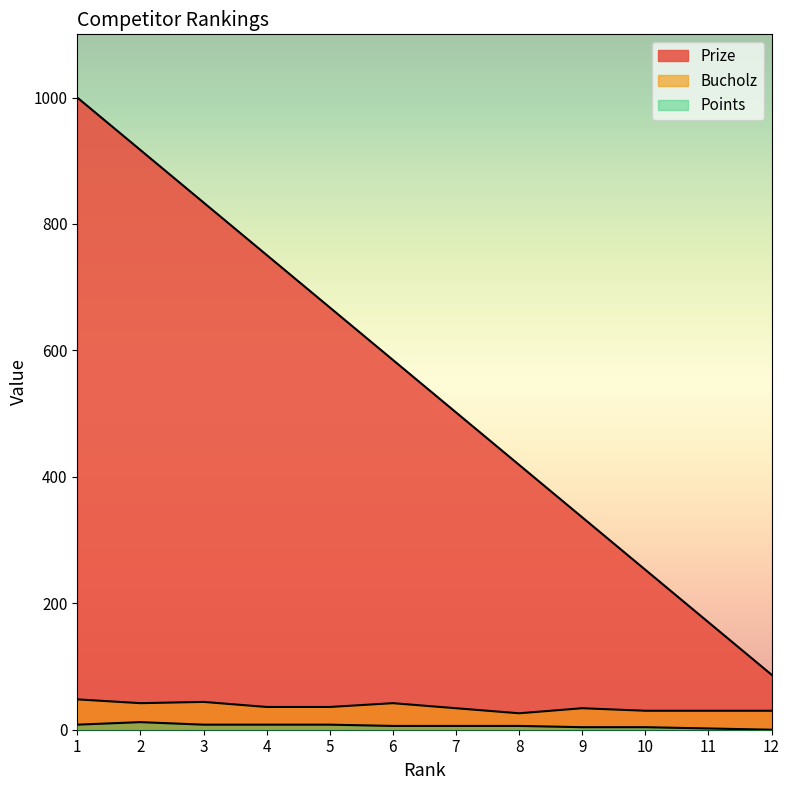

Is the value of Bucholz at 2 greater than the value of Points at 4?

Yes